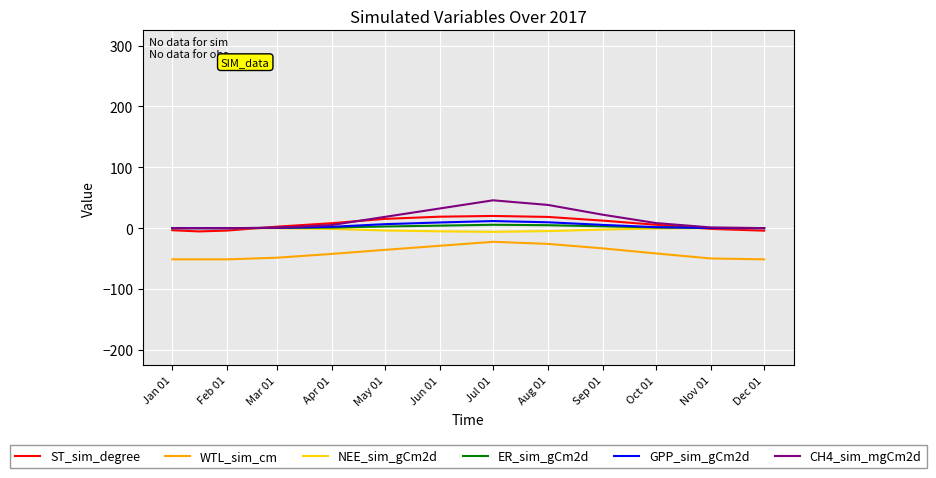

True or false: WTL_sim_cm and CH4_sim_mgCm2d intersect in this chart.

False